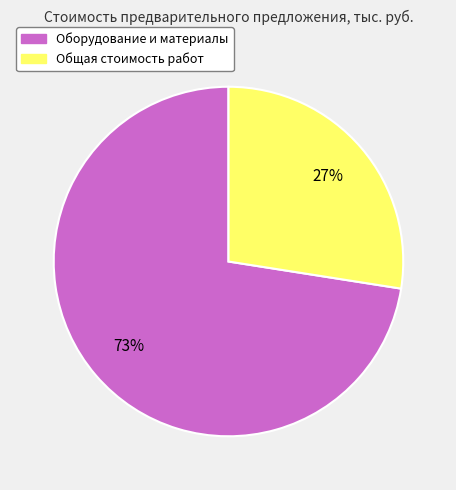

To the nearest percent, what is the average slice percentage?

50%